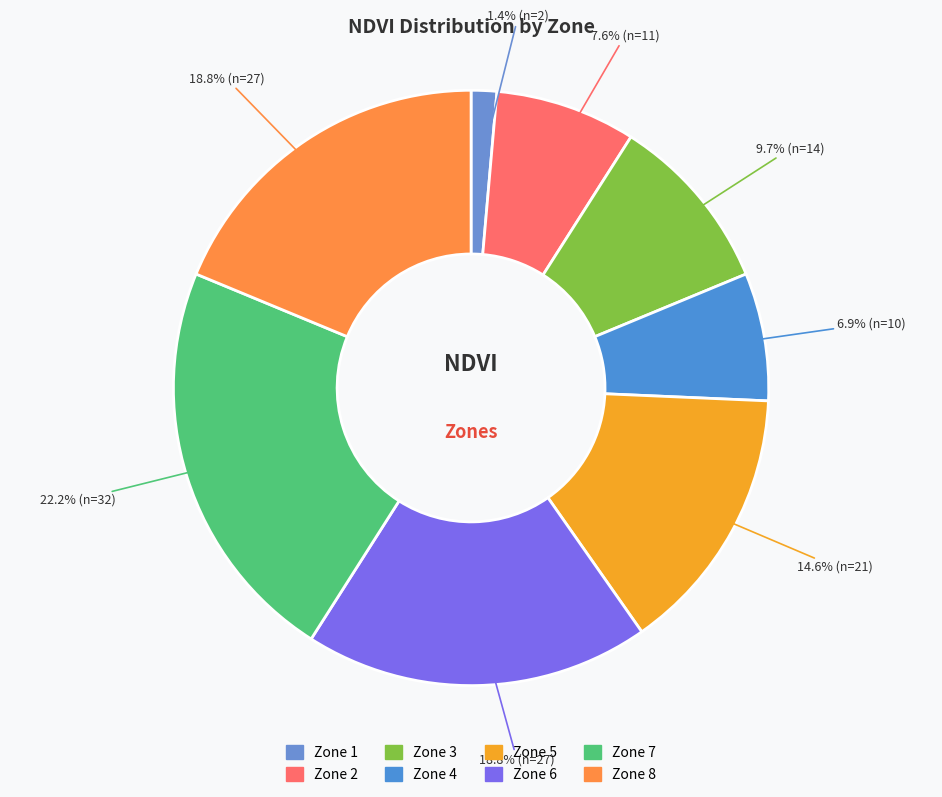

Approximately how many times larger is the value at Zone 4 compared to Zone 3?

0.7